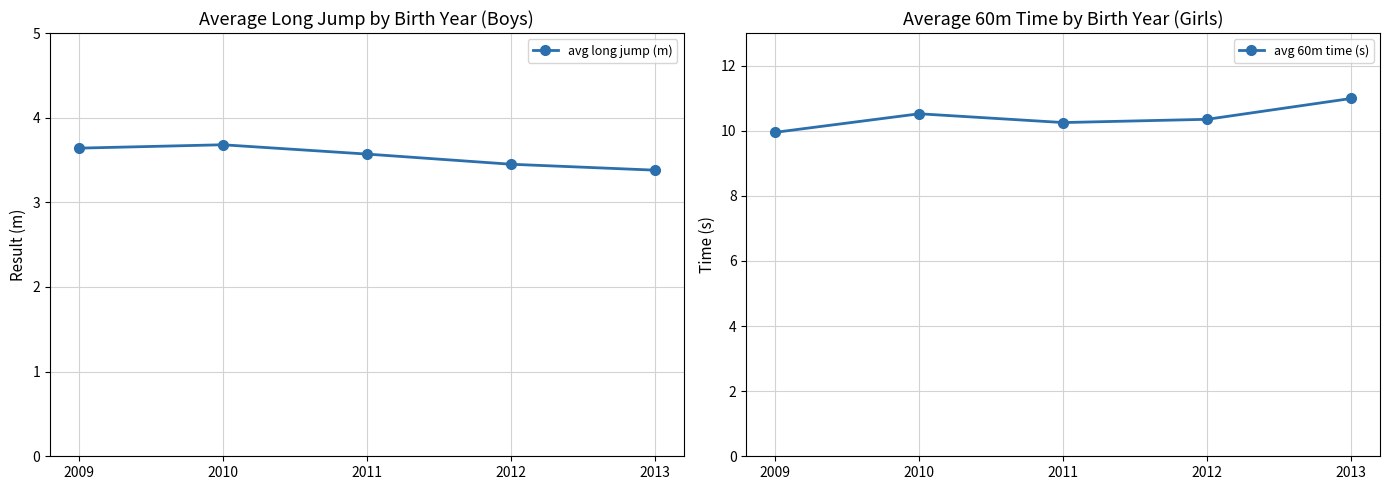

At which category does avg long jump (m) reach its first local peak?

2010